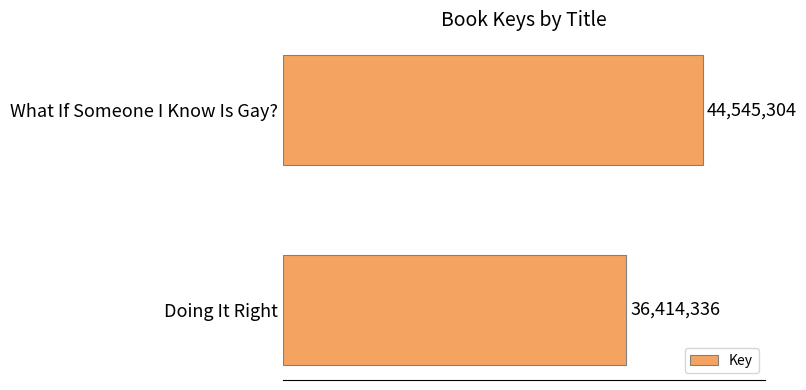

Are the bars horizontal?

Yes